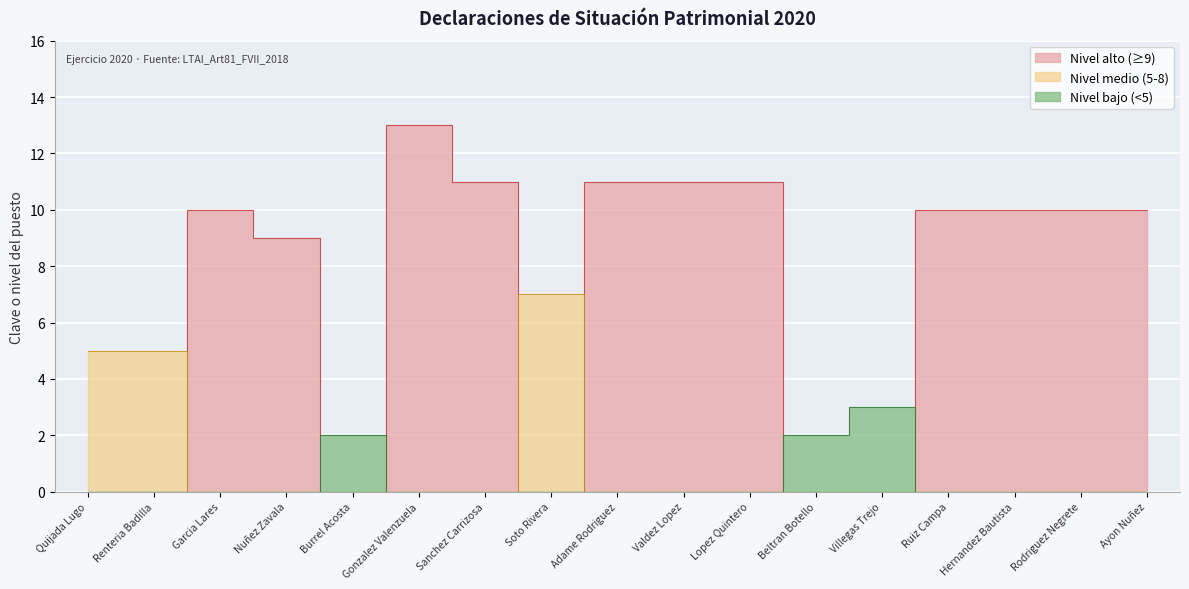

Reading left to right, extract all data points from this chart.

Quijada Lugo=5	Renteria Badilla=5	Garcia Lares=10	Nuñez Zavala=9	Burrel Acosta=2	Gonzalez Valenzuela=13	Sanchez Carrizosa=11	Soto Rivera=7	Adame Rodriguez=11	Valdez Lopez=11	Lopez Quintero=11	Beltran Botello=2	Villegas Trejo=3	Ruiz Campa=10	Hernandez Bautista=10	Rodriguez Negrete=10	Ayon Nuñez=10